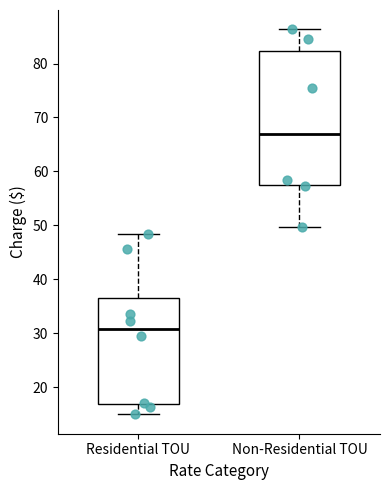

Reading left to right, transcribe this box plot: for each box, give where its median line is, the range the box spans, and where its two whiskers end, as read against the y-axis. The values are not printed on the chart, so give them approximately, as read against the axis.

Residential TOU: median 31, box 17 to 37, whiskers 15 to 48
Non-Residential TOU: median 67, box 57 to 82, whiskers 50 to 86